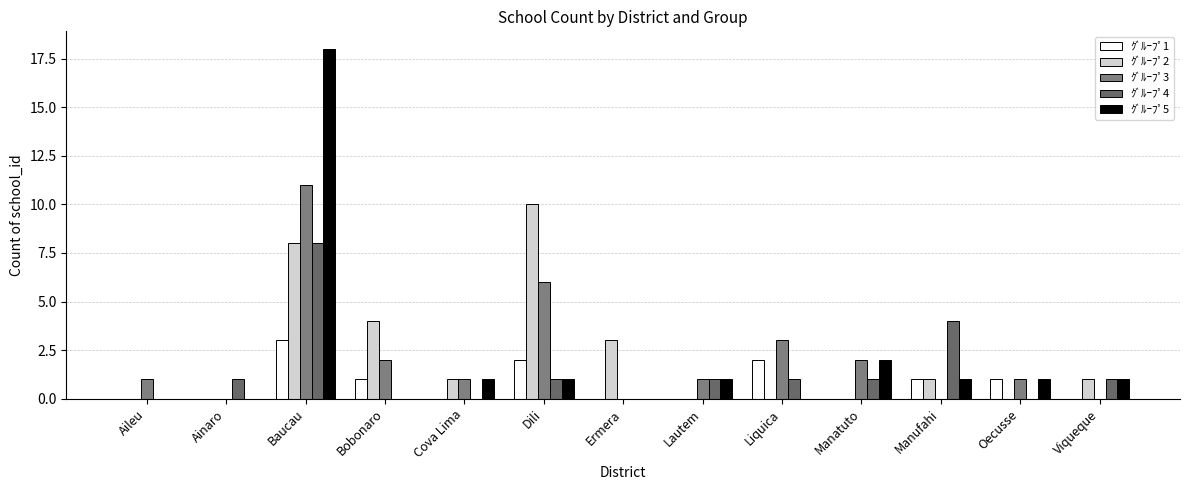

What is the label of the 8th bar from the left?

Lautem